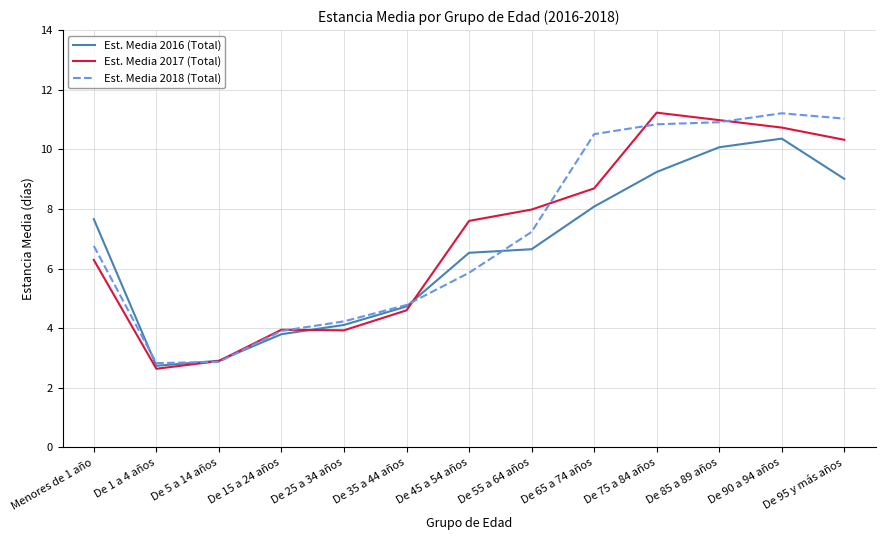

What position from the right is De 25 a 34 años?

9